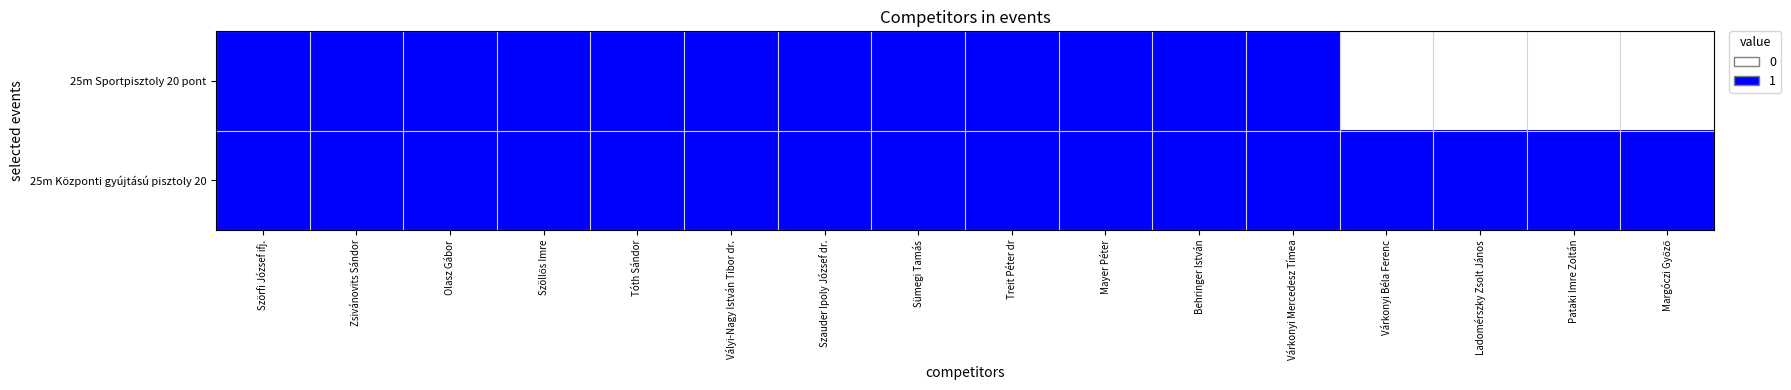

What is the greatest value displayed?

1